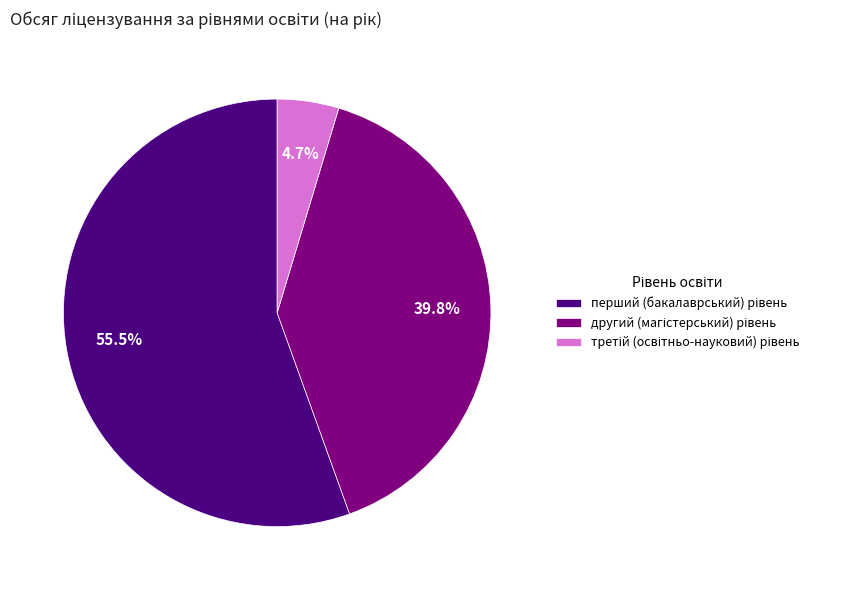

Is there a majority slice in this chart?

Yes